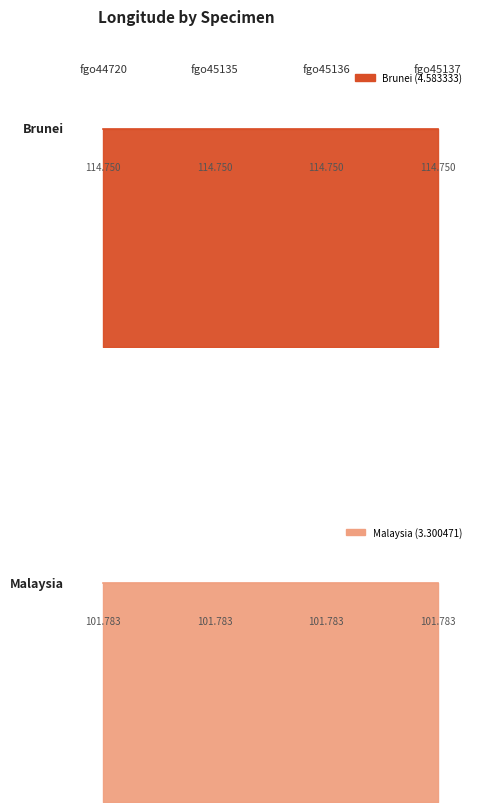

True or false: Brunei (4.583333) and Malaysia (3.300471) intersect in this chart.

False